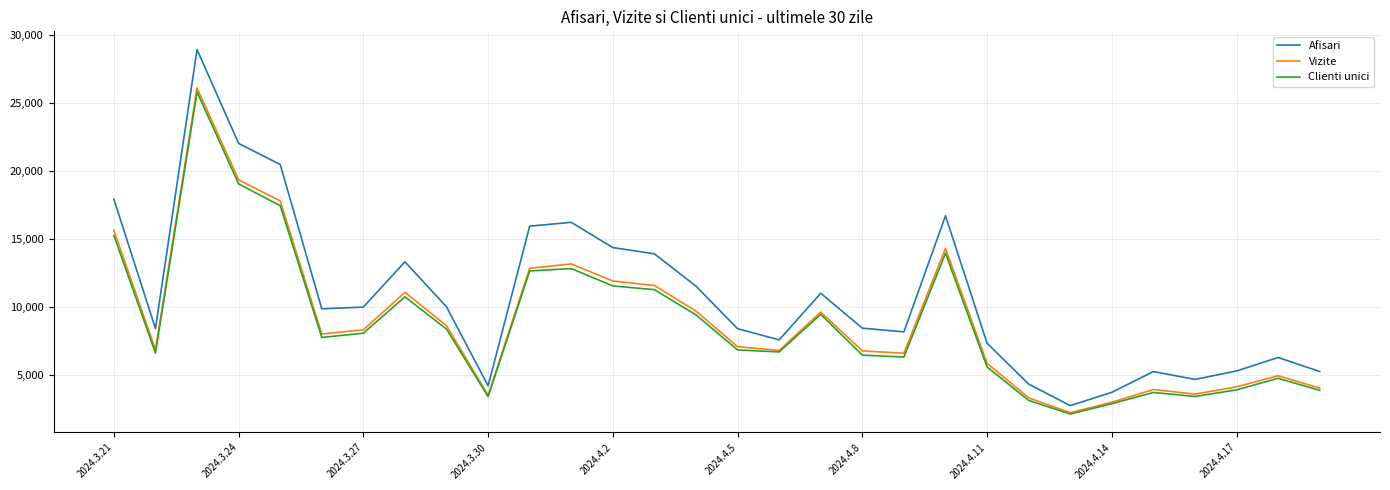

Which series has the widest spread of values?

Afisari